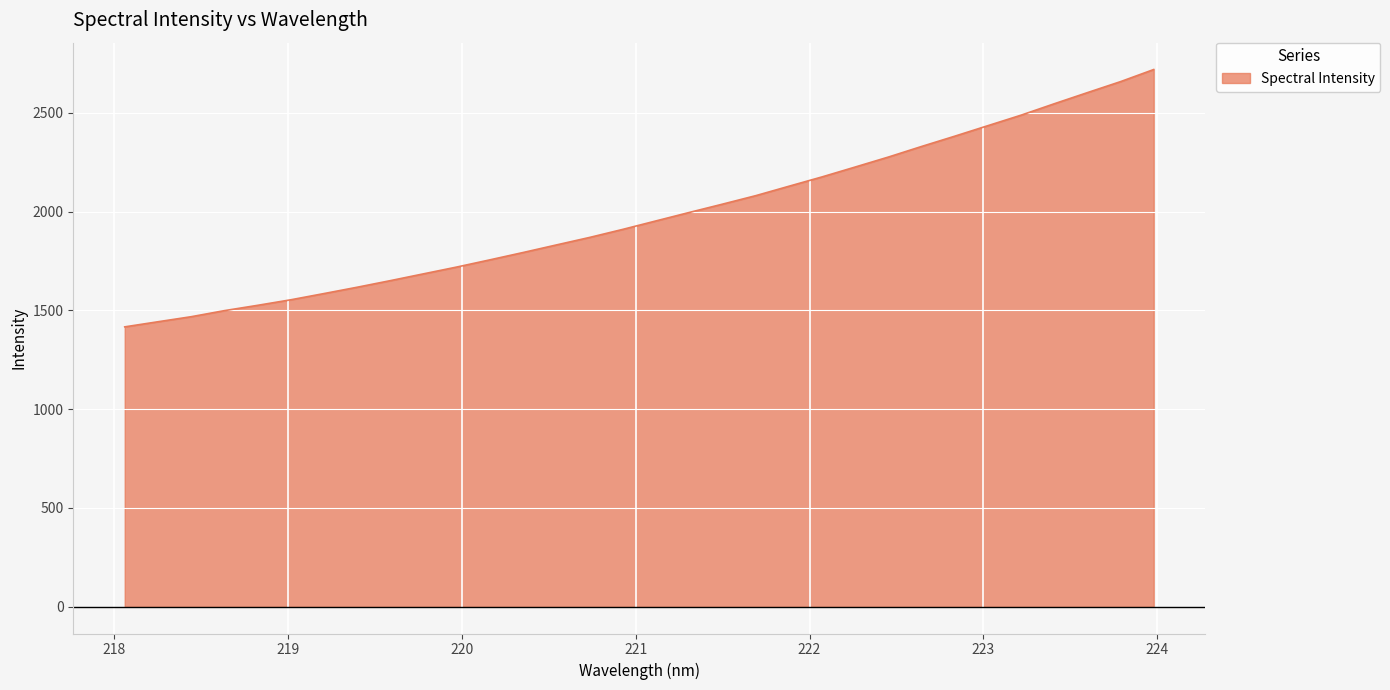

What is the difference between the maximum and minimum values?

1303.2